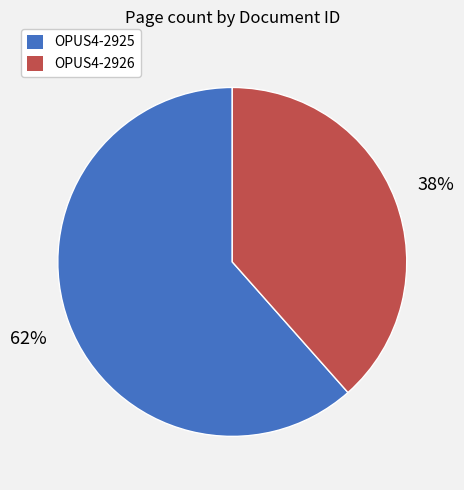

Which category has the biggest portion of the pie?

OPUS4-2925